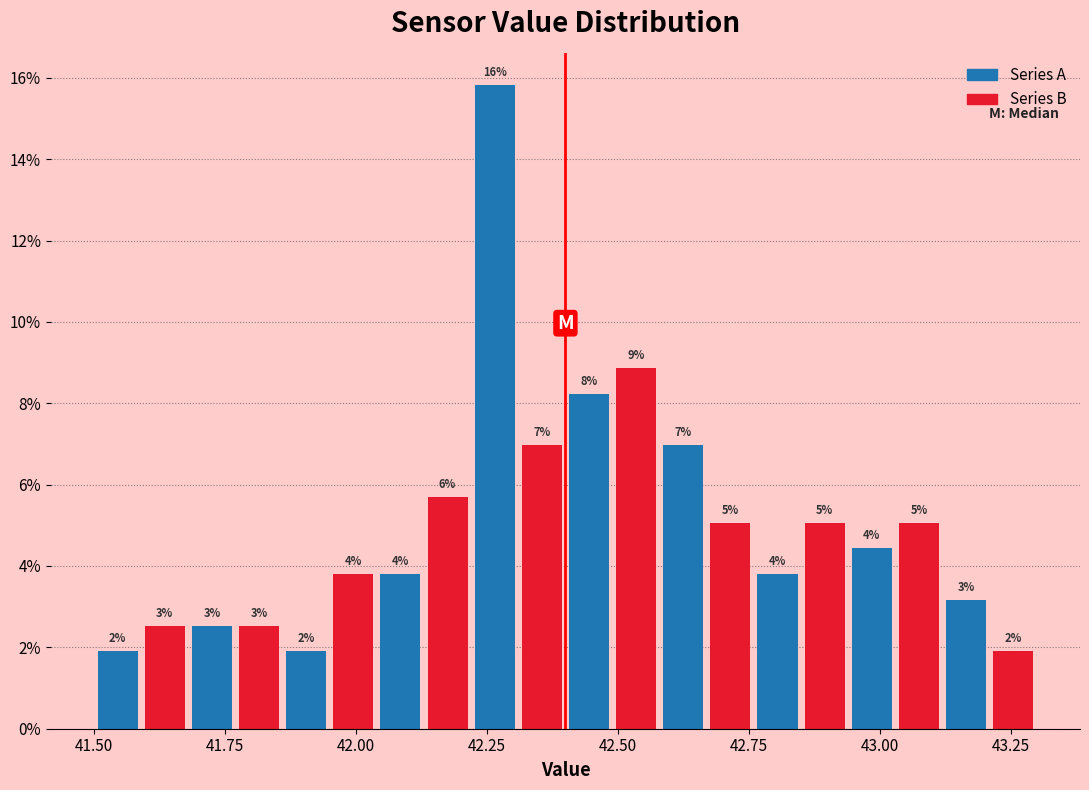

Around what value on the x-axis is the tallest bar? Give the approximate position of its centre, as read against the axis.

42.25